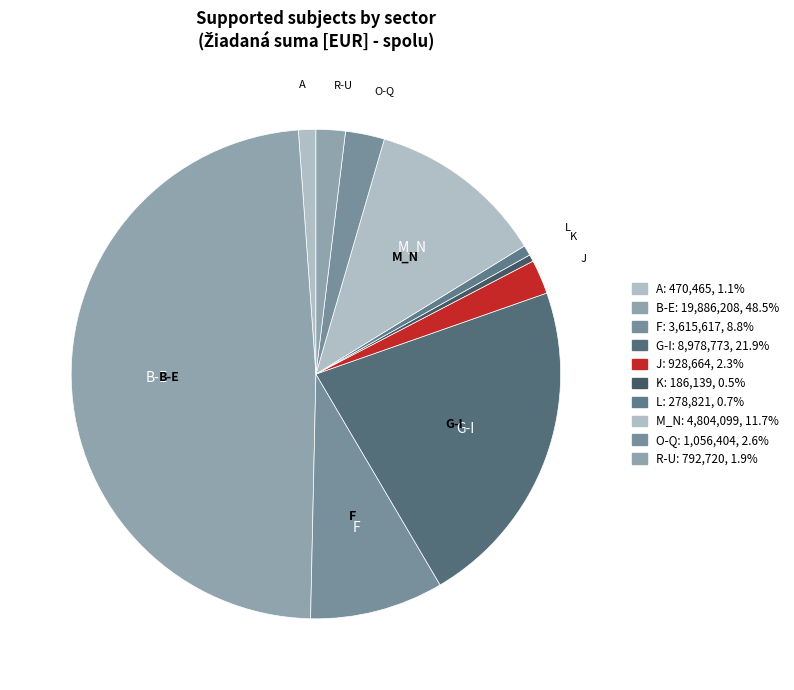

Does any single category account for the majority?

No